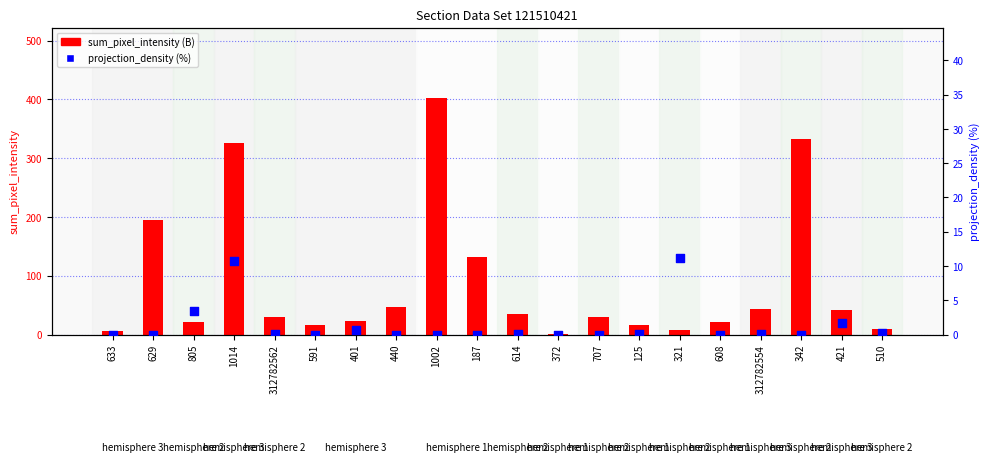

Which series contains the highest Y value?

sum_pixel_intensity (billions)